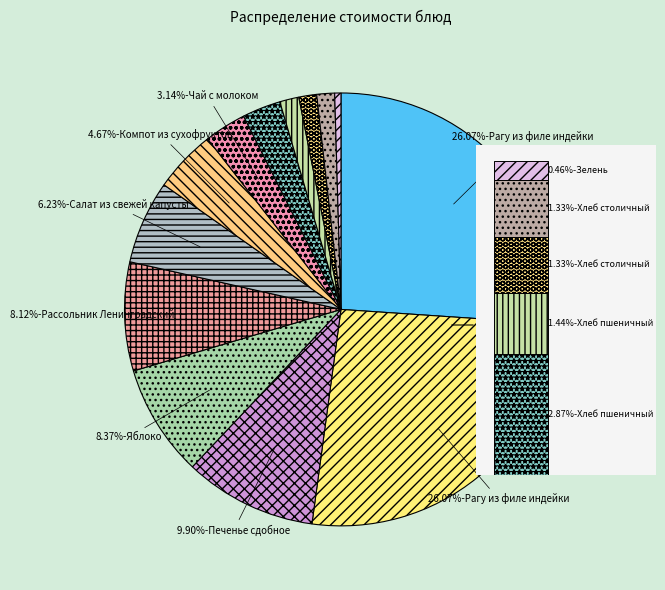

What percentage is the Хлеб столичный (завтрак) slice, to the nearest percent?

1%